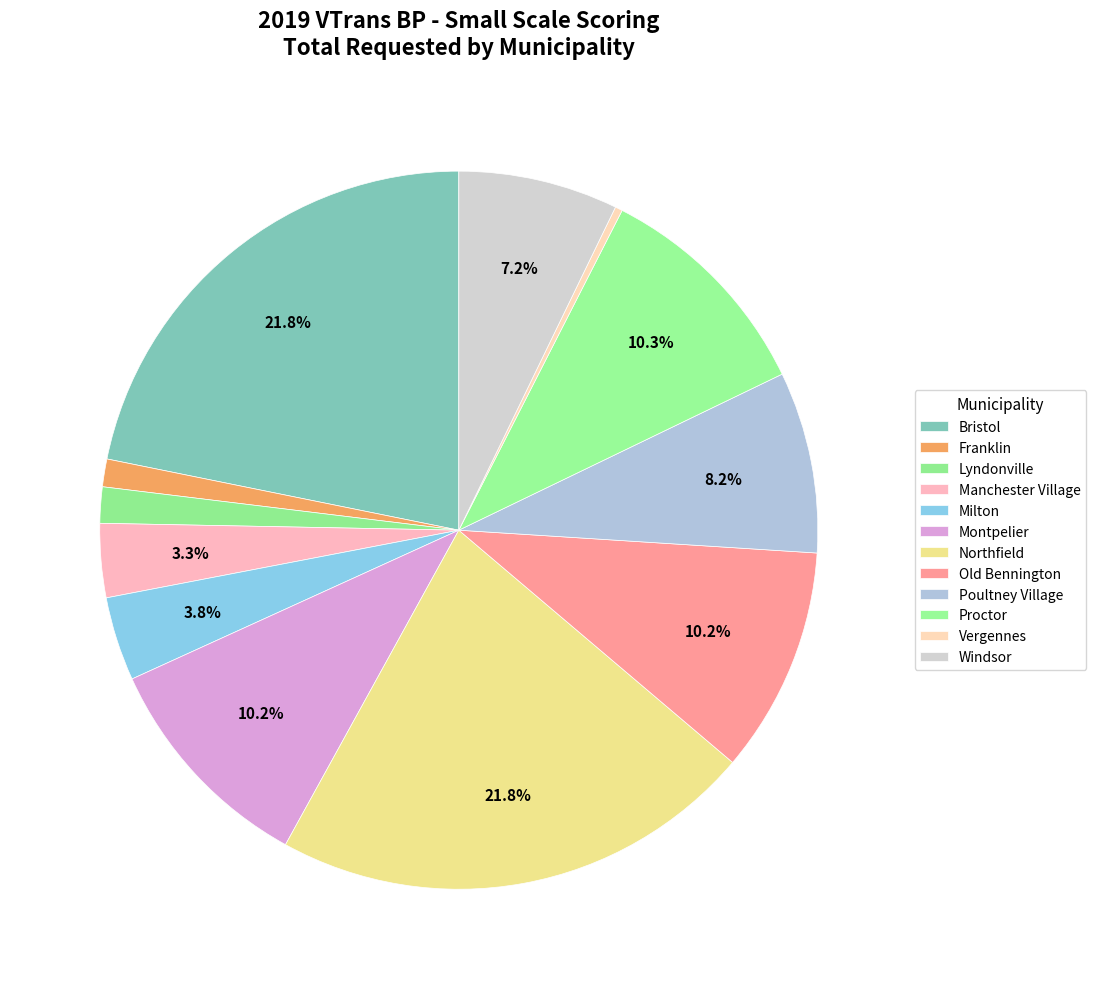

How many segments does this pie chart have?

12